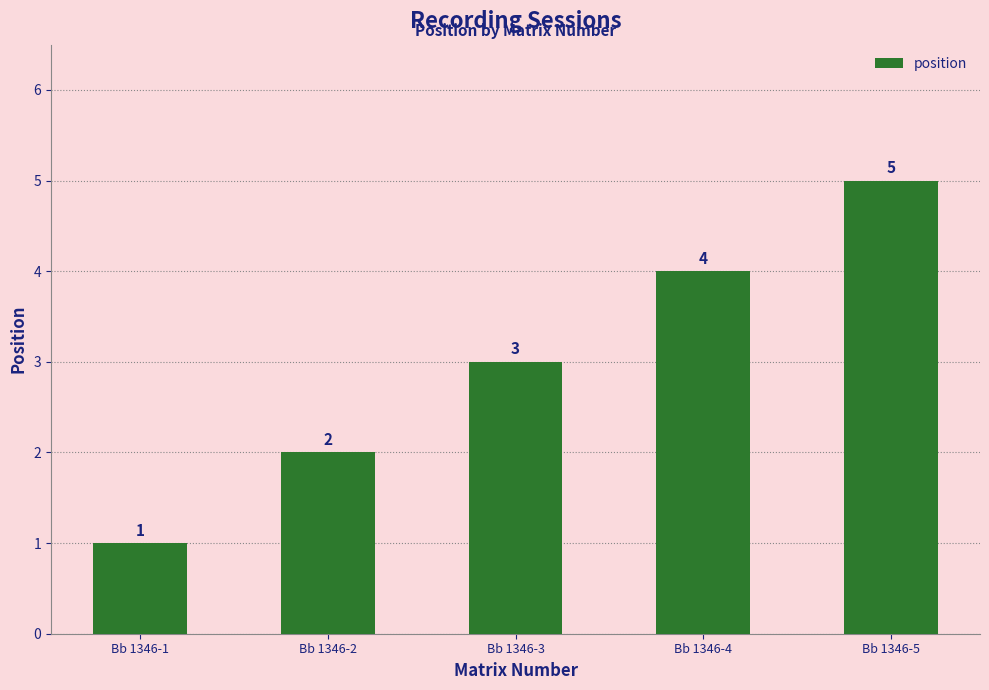

How many values are between 2 and 4?

3